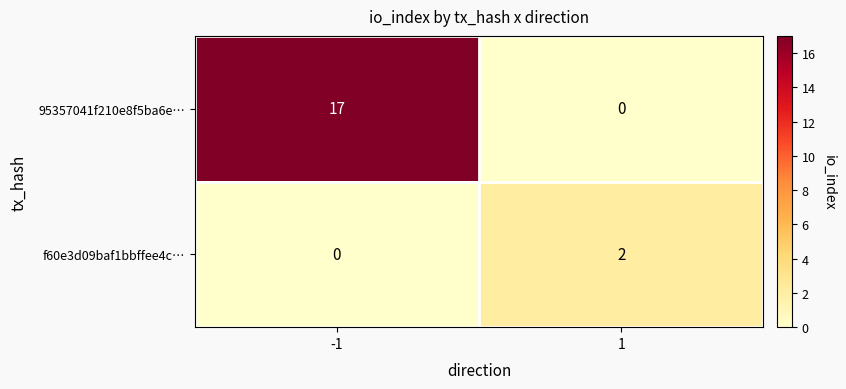

Reading left to right, list all the values displayed in this chart.

95357041f210e8f5ba6e…: -1=17	1=0
f60e3d09baf1bbffee4c…: -1=0	1=2